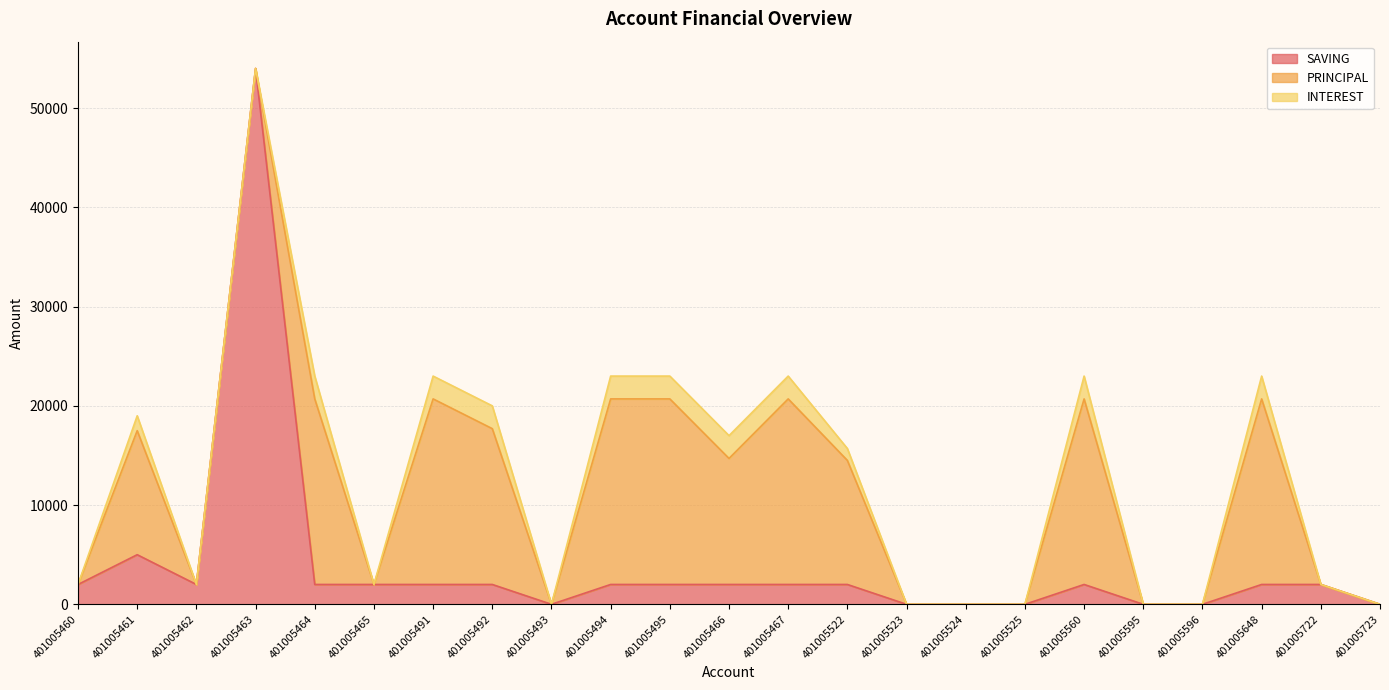

Is it true that PRINCIPAL equals 18700 at 401005467?

True